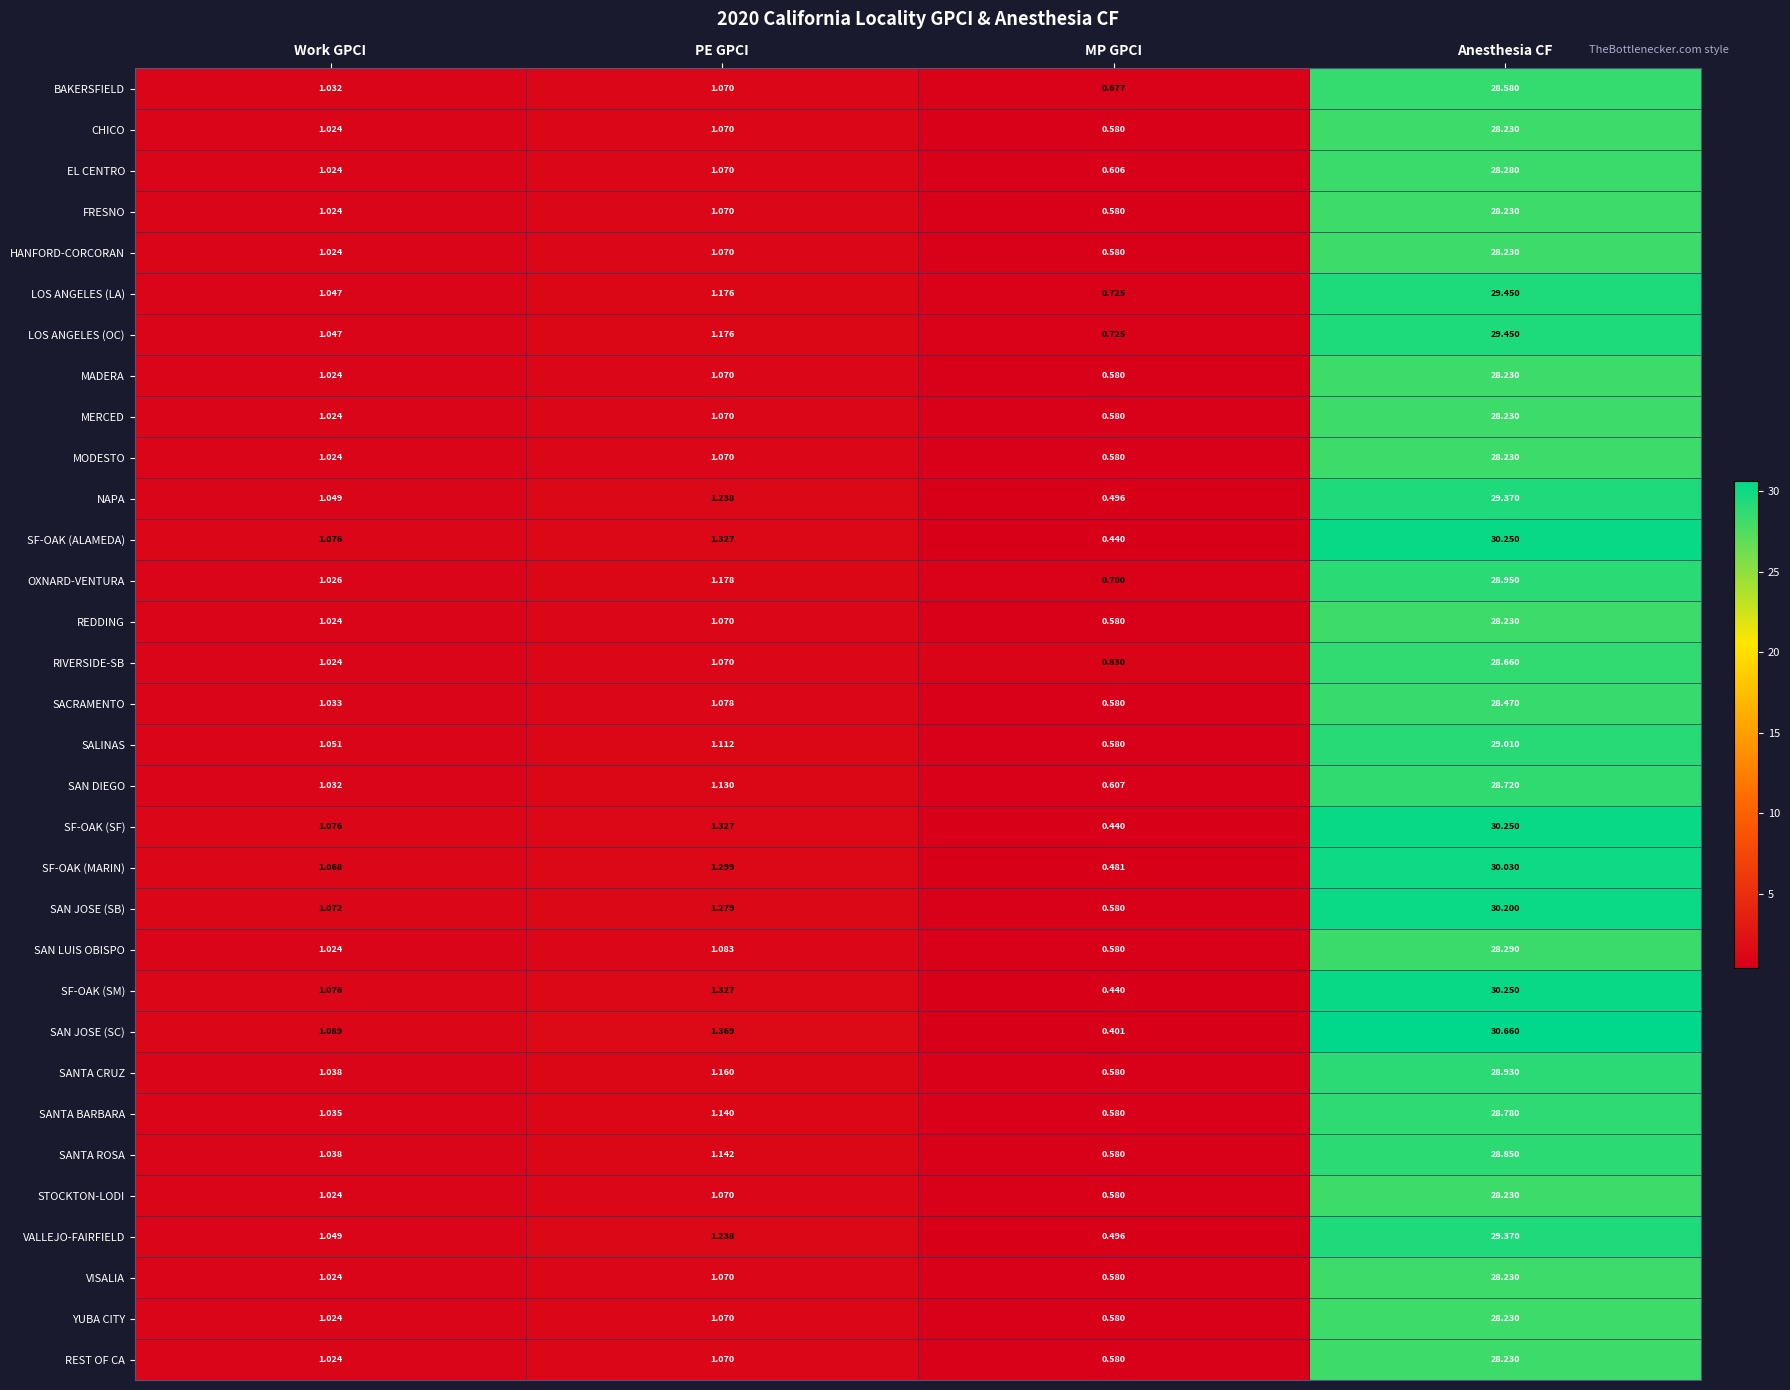

Rank the categories by MERCED value from highest to lowest.

Anesthesia CF, PE GPCI, Work GPCI, MP GPCI